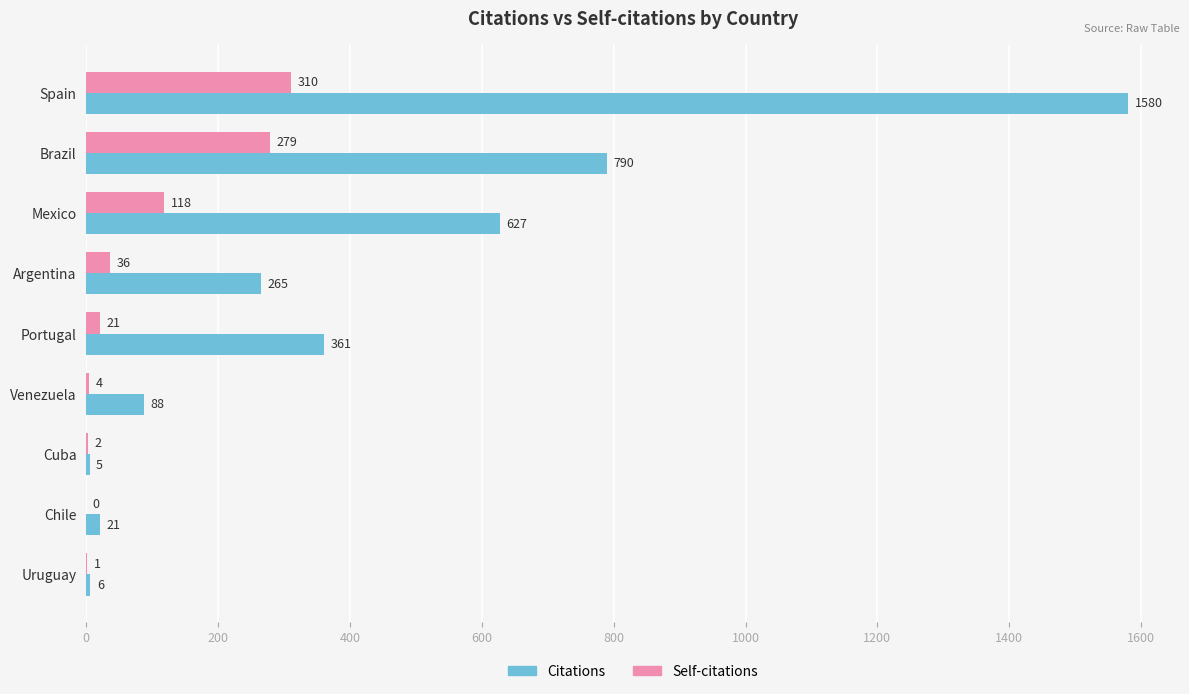

What is the greatest value displayed?

1580